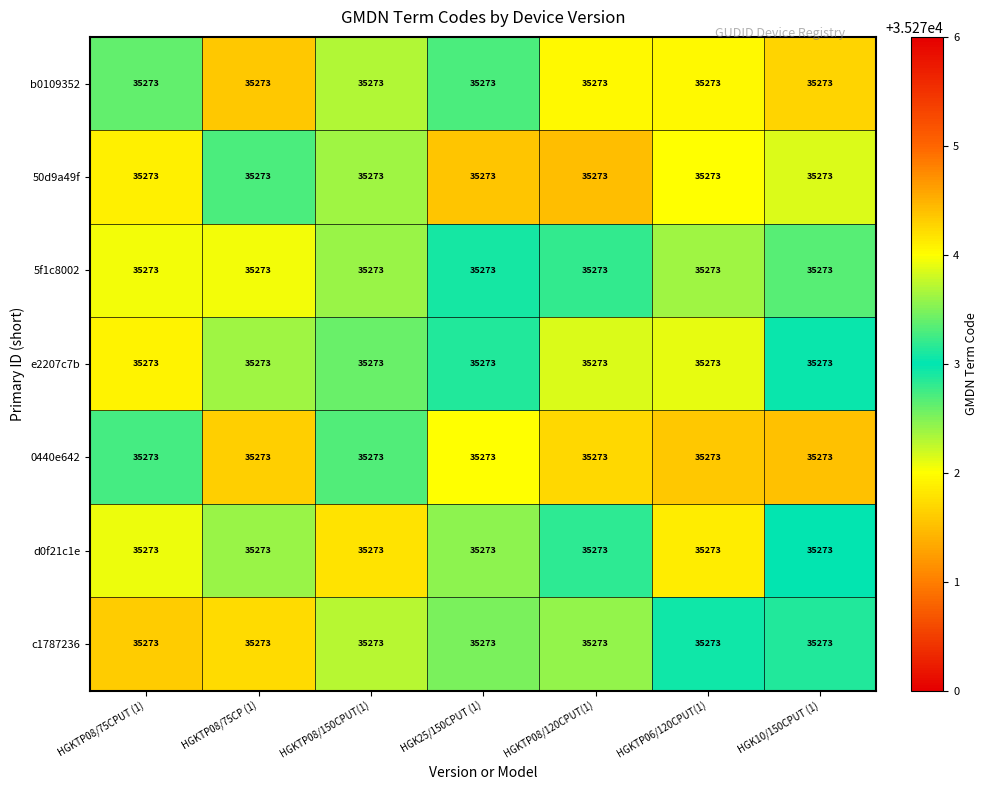

At how many categories does at least one series exceed 35273?

7